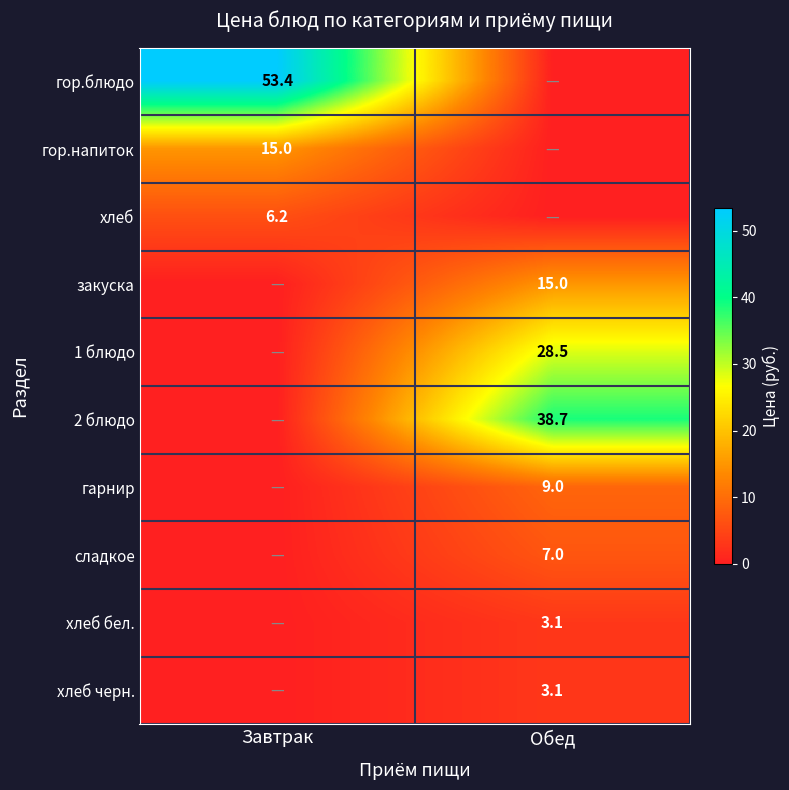

True or false: гор.напиток has a value of 26.7 at Завтрак.

False